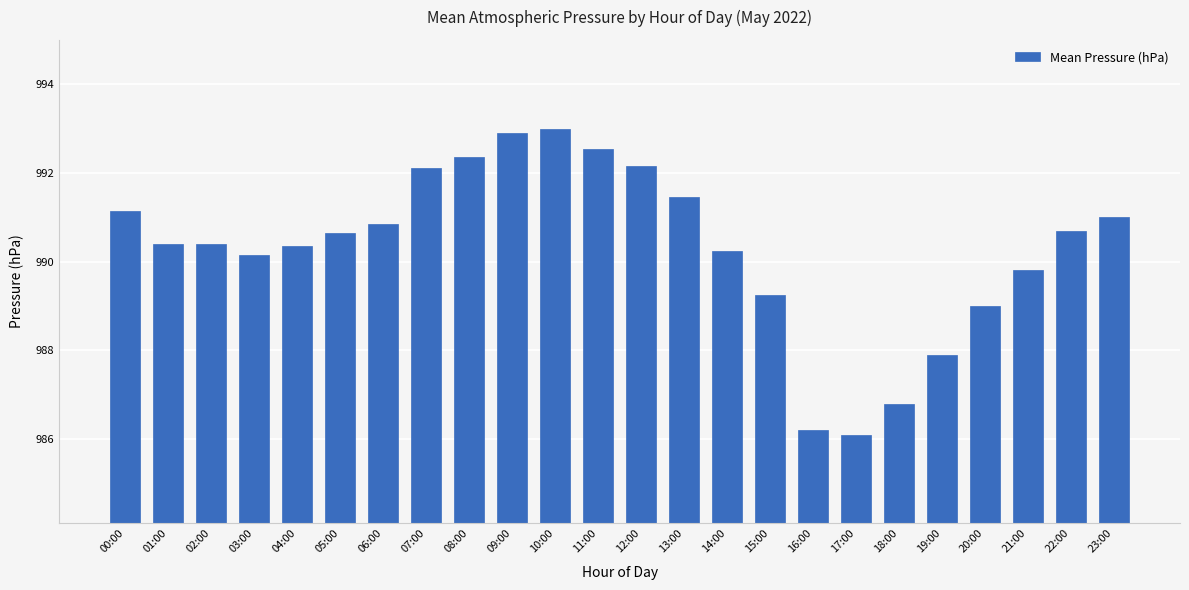

True or false: the data shows 532.3 at 23:00.

False